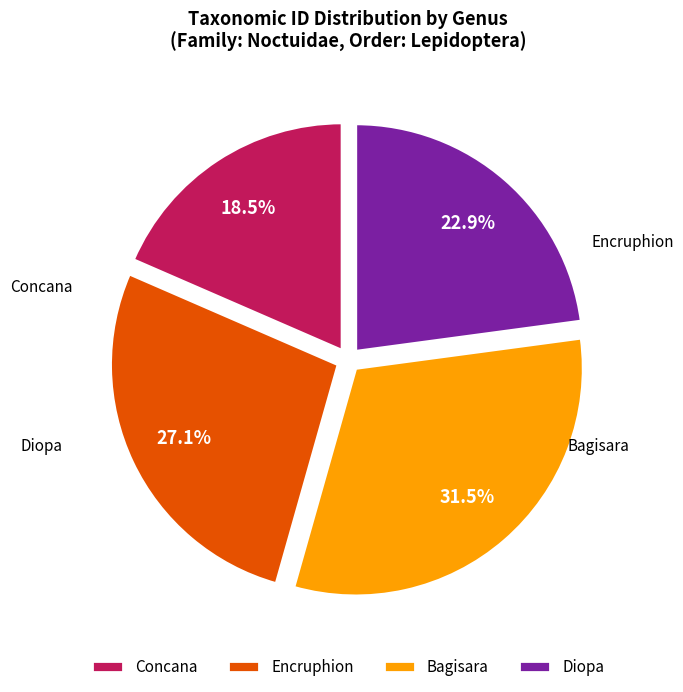

The Diopa slice represents 23% of the pie. True or false?

True